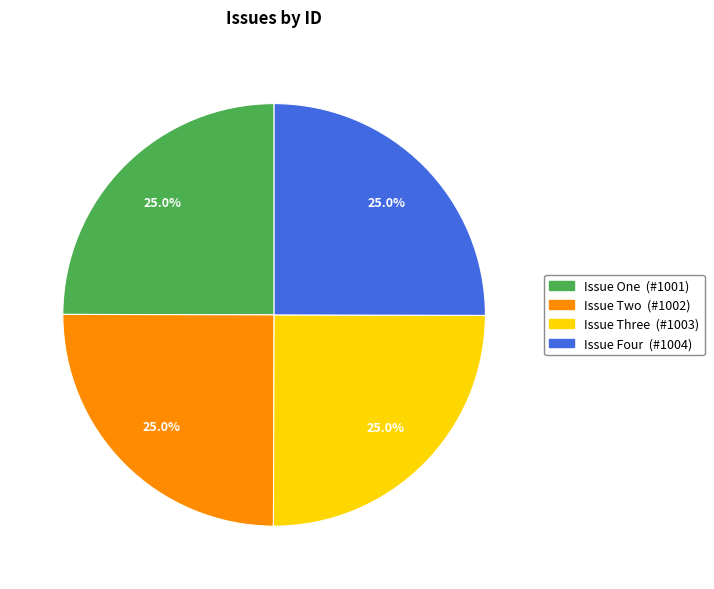

What portion of the pie excludes Issue Four?

75.0%